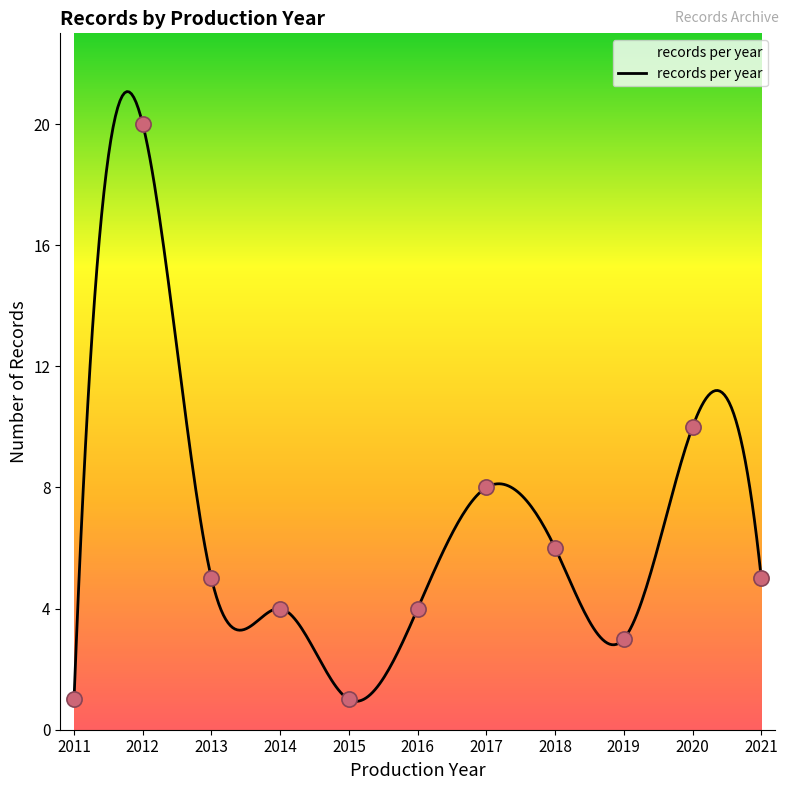

Approximately how many times larger is the value at 2011 compared to 2014?

0.2